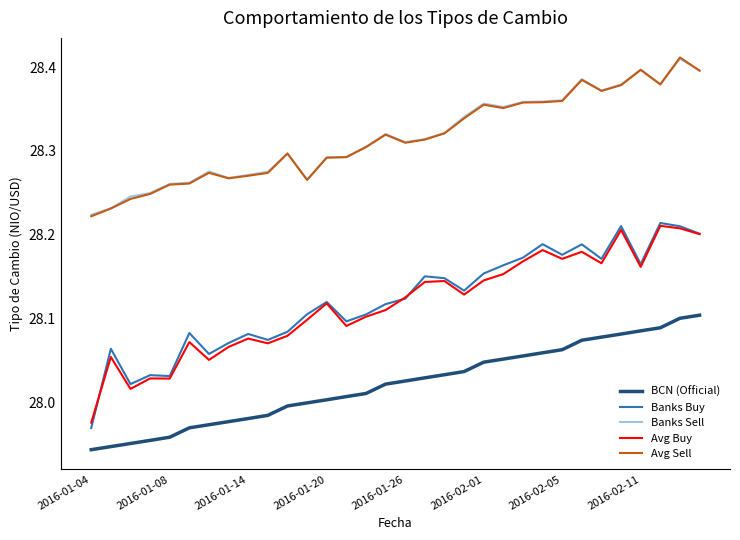

True or false: BCN (Official) and Avg Buy cross at least once.

False